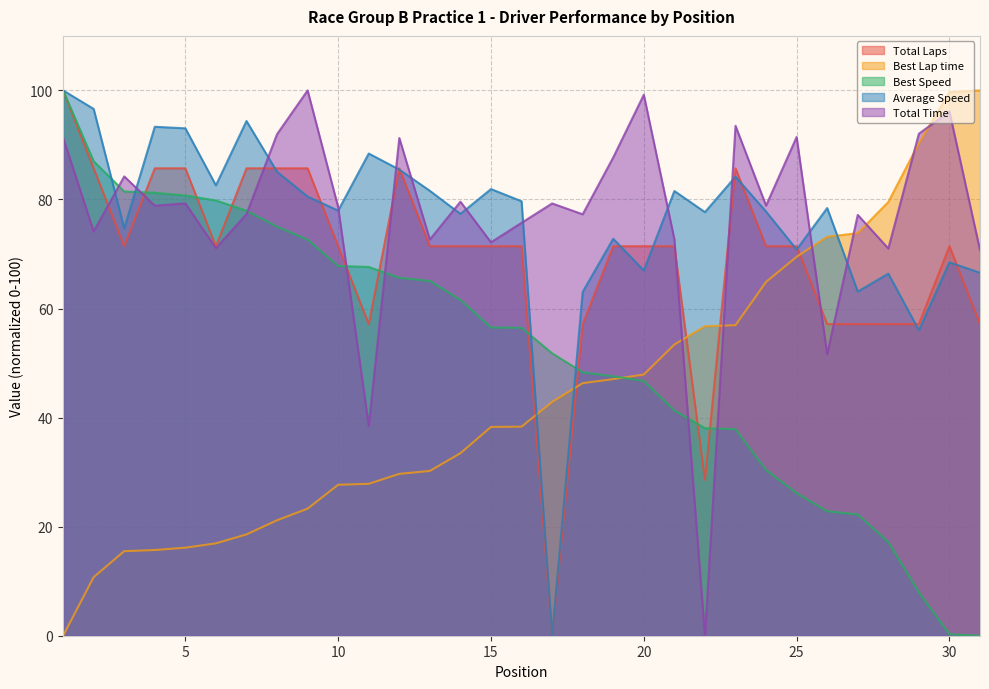

True or false: Total Time and Best Lap time intersect in this chart.

True